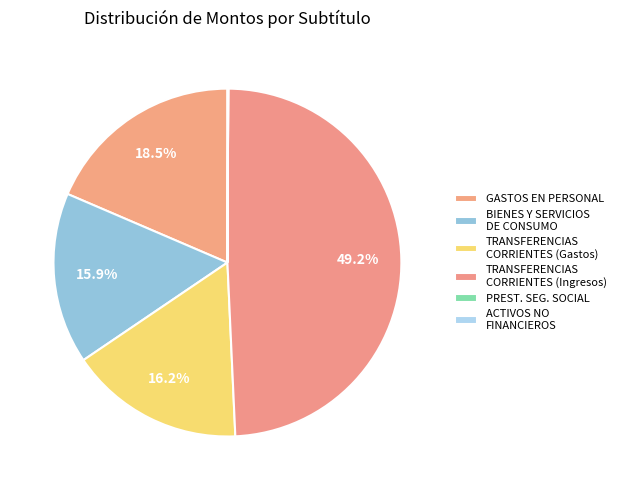

To the nearest percent, what portion does BIENES Y SERVICIOS DE CONSUMO represent?

16%